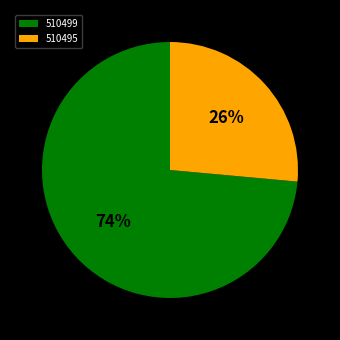

Rank the categories by value from highest to lowest.

510499, 510495